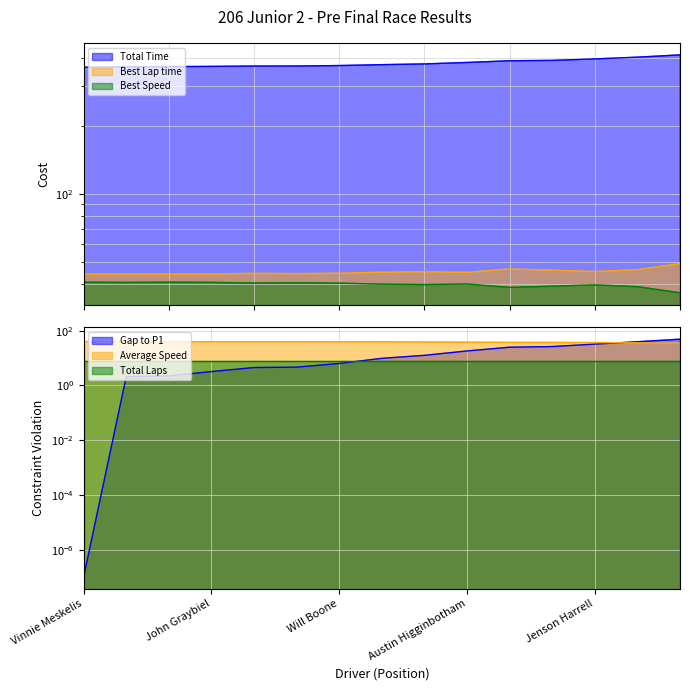

At which label does Average Speed first exceed 38?

Vinnie Meskelis